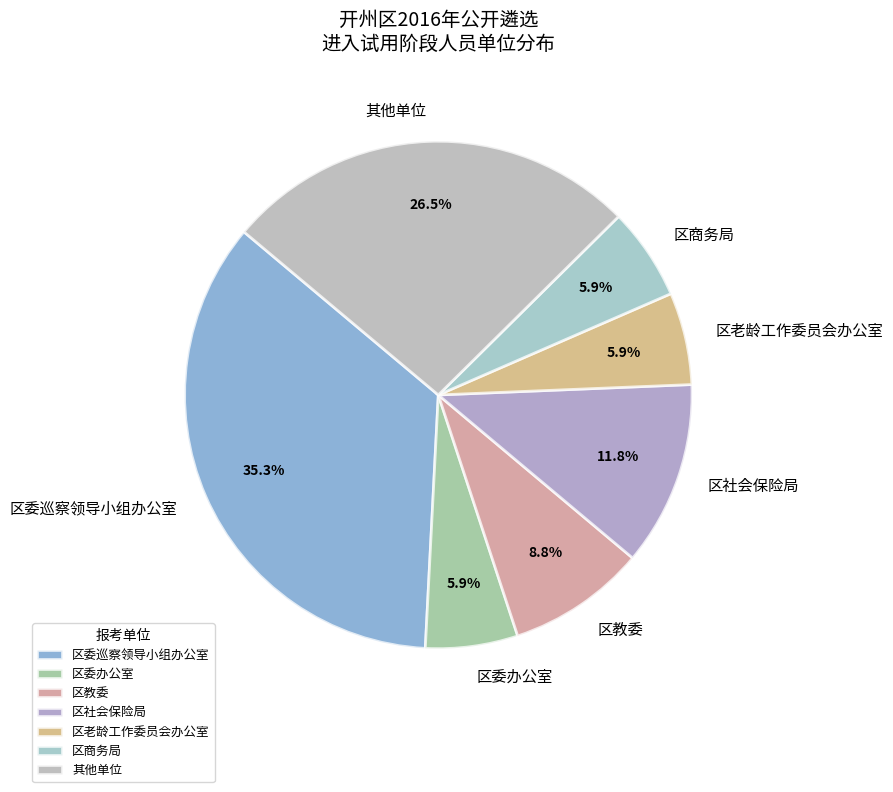

Is the sum of 其他单位 and 区老龄工作委员会办公室 greater than half?

No